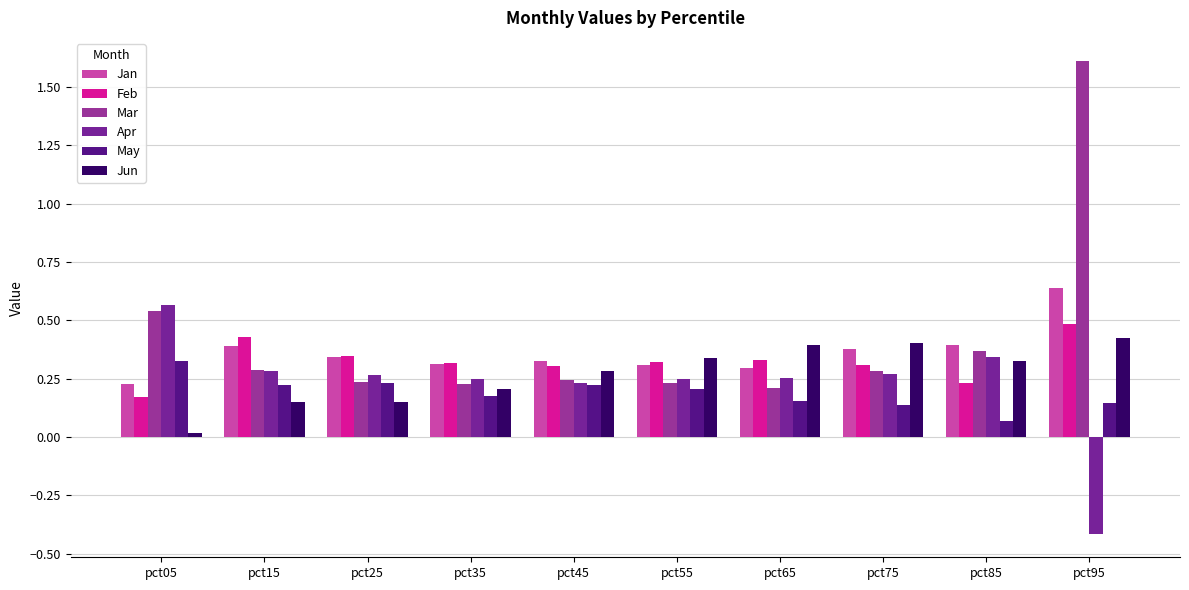

What are all the series names shown in the legend?

Jan, Feb, Mar, Apr, May, Jun